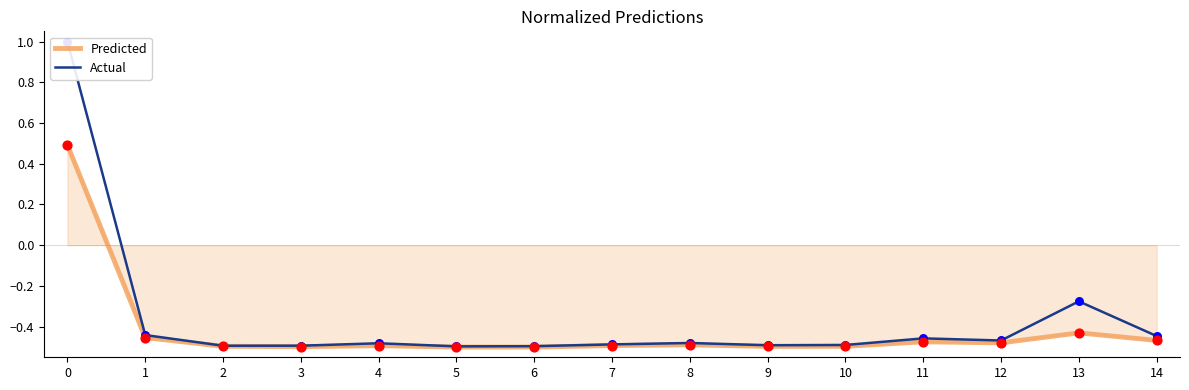

At how many categories does at least one series exceed 0?

1